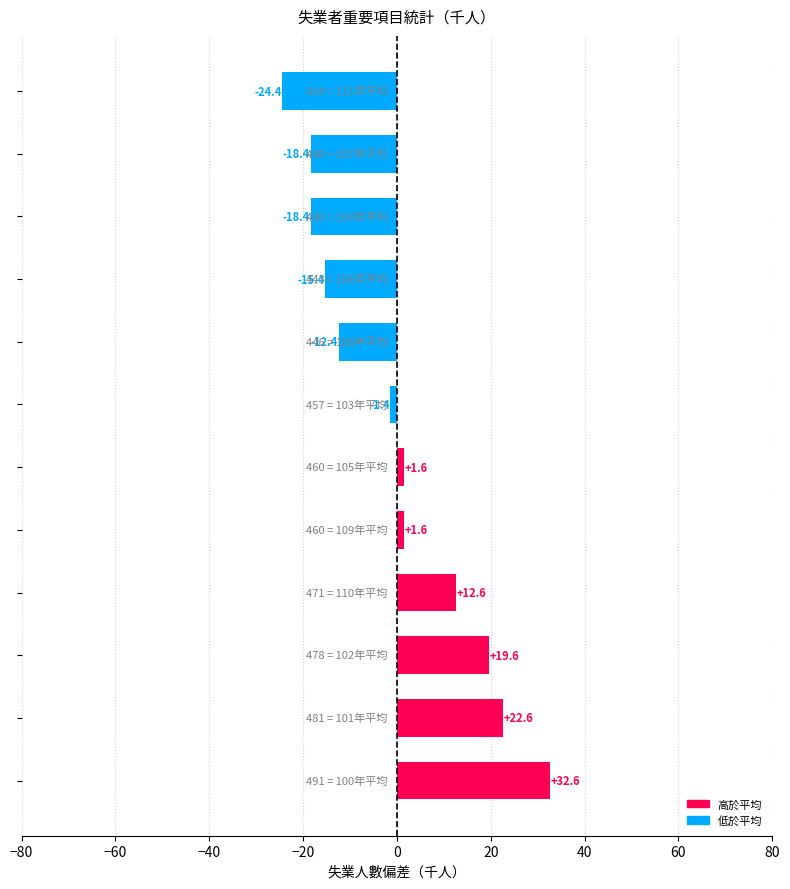

What is the difference between the maximum and minimum values?

57.0